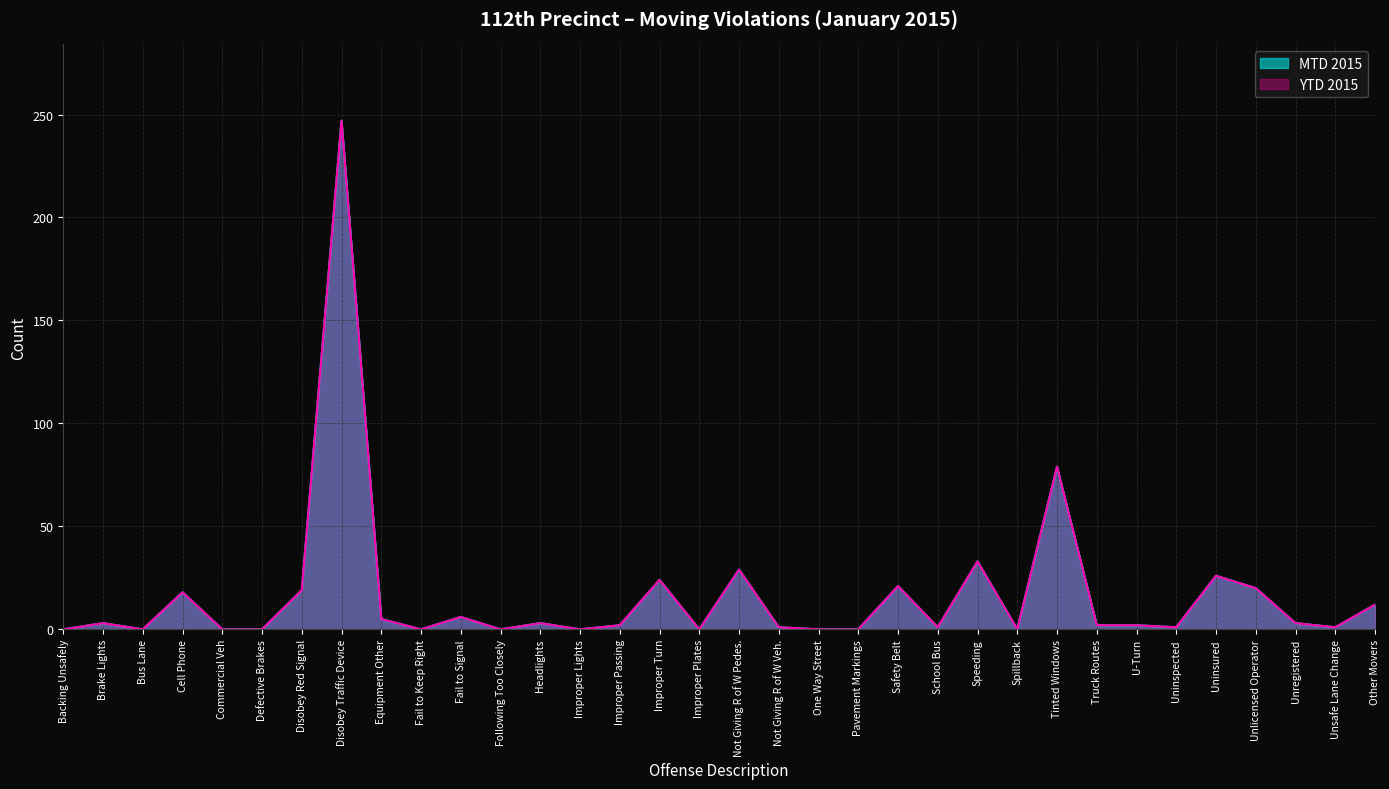

What is the difference between the YTD 2015 values at Unsafe Lane Change and Tinted Windows?

78